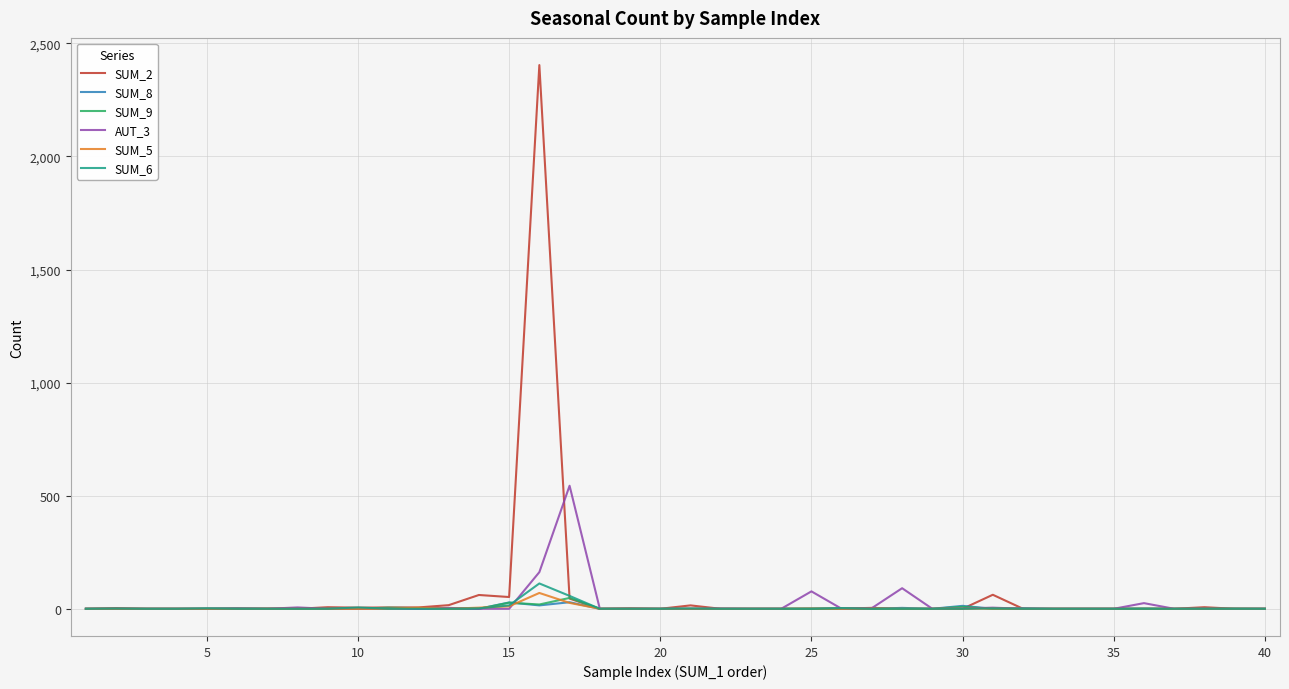

Which series has the widest spread of values?

SUM_2